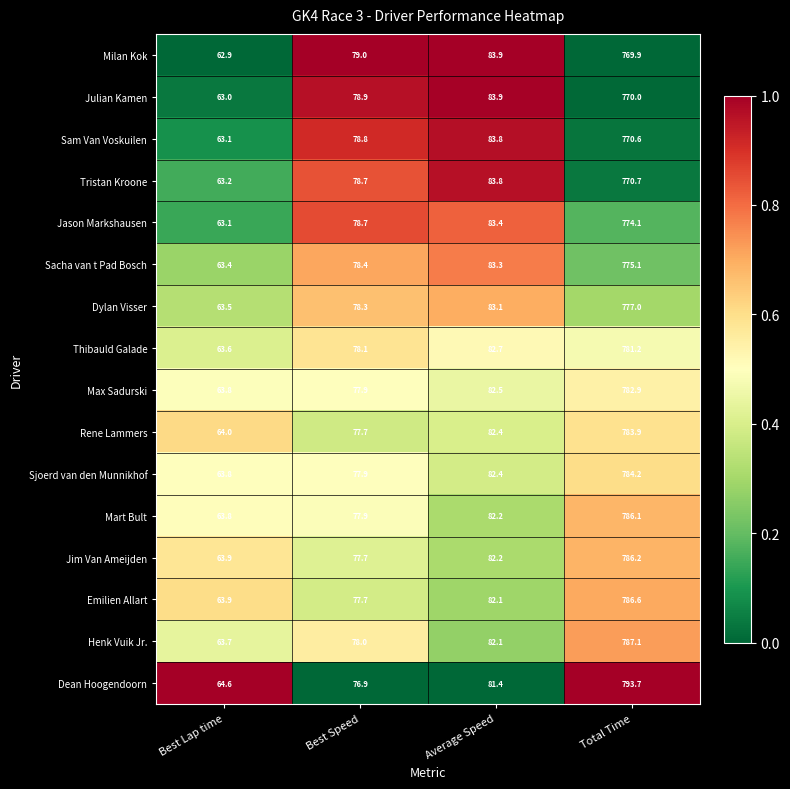

What is the difference between the highest and lowest values at Best Lap time?

1.7